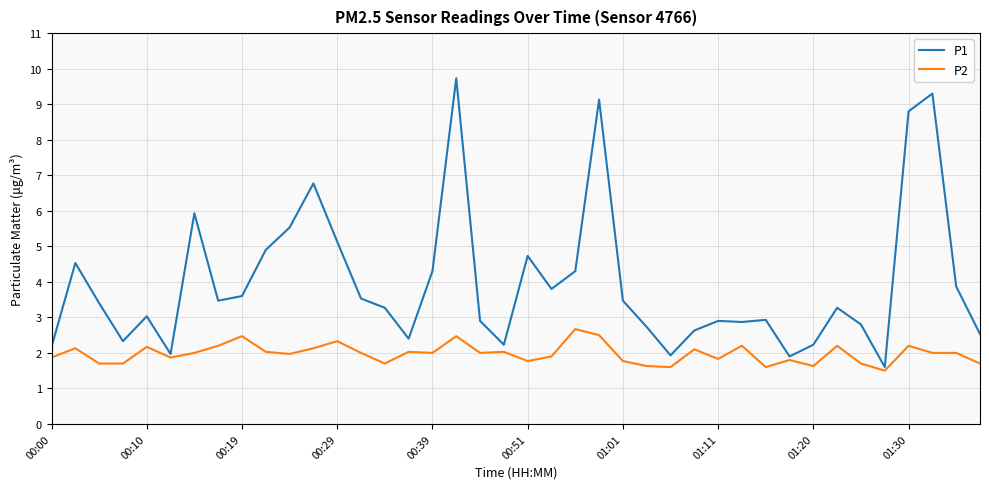

Rank the series by their average value, from lowest to highest.

P2, P1